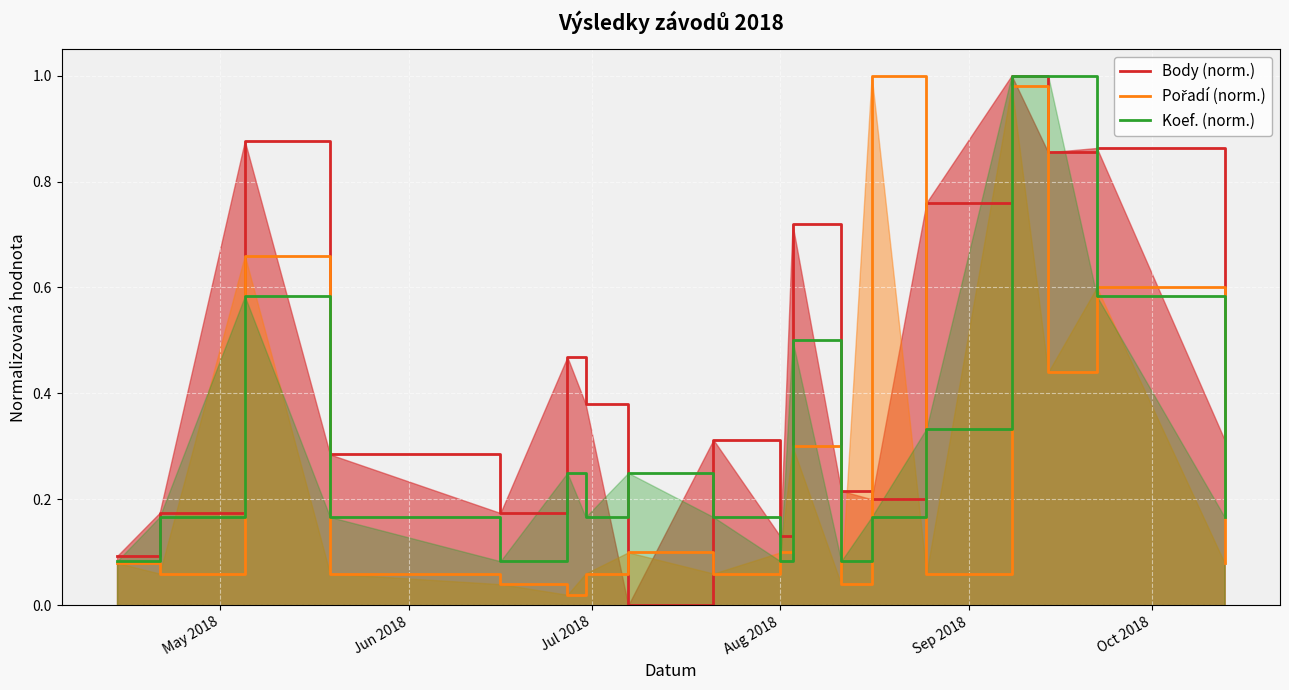

What position from the right is 2018-04-21?

17